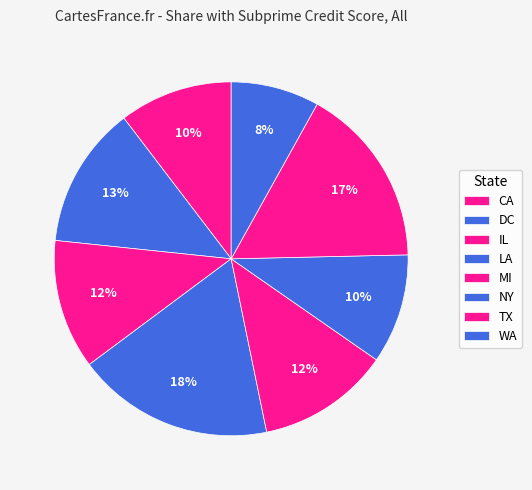

Is WA the majority of the pie?

No